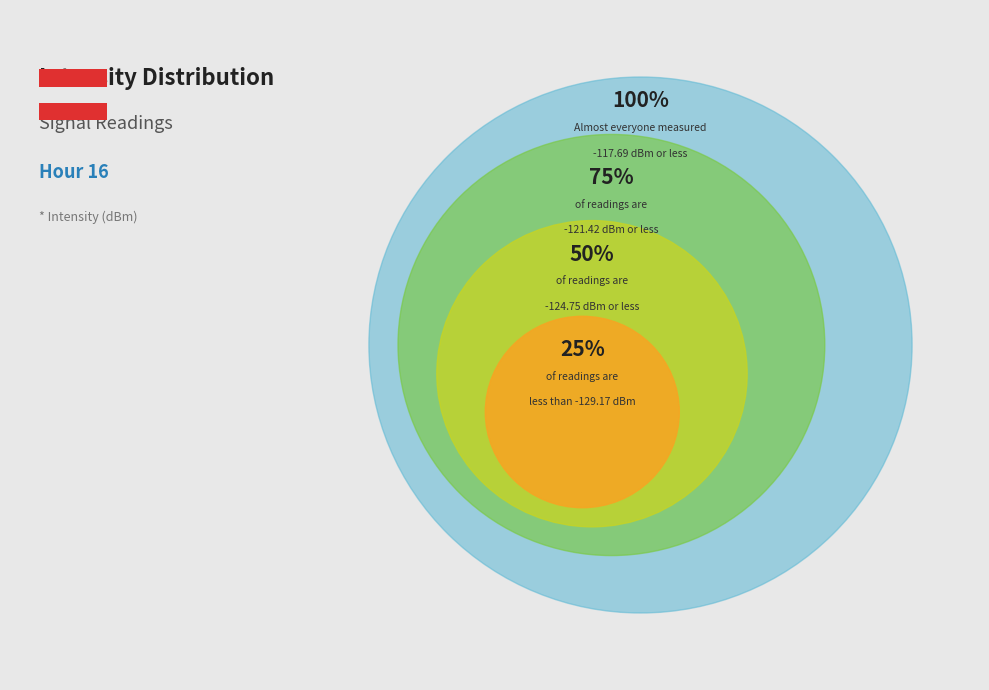

Does any single category account for the majority?

No